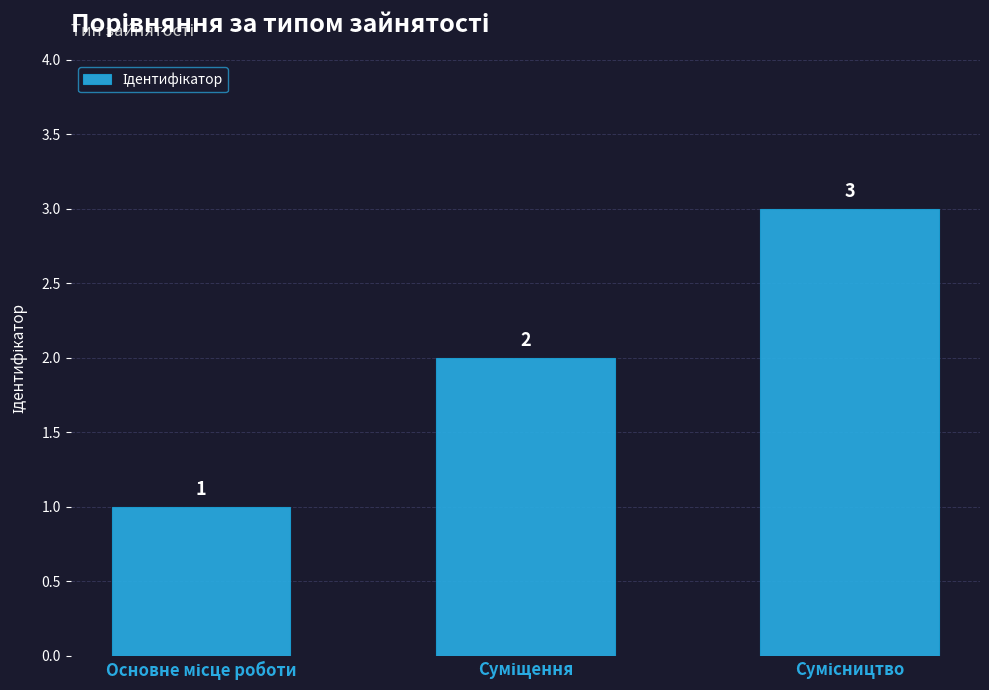

What is the minimum value shown in the chart?

1